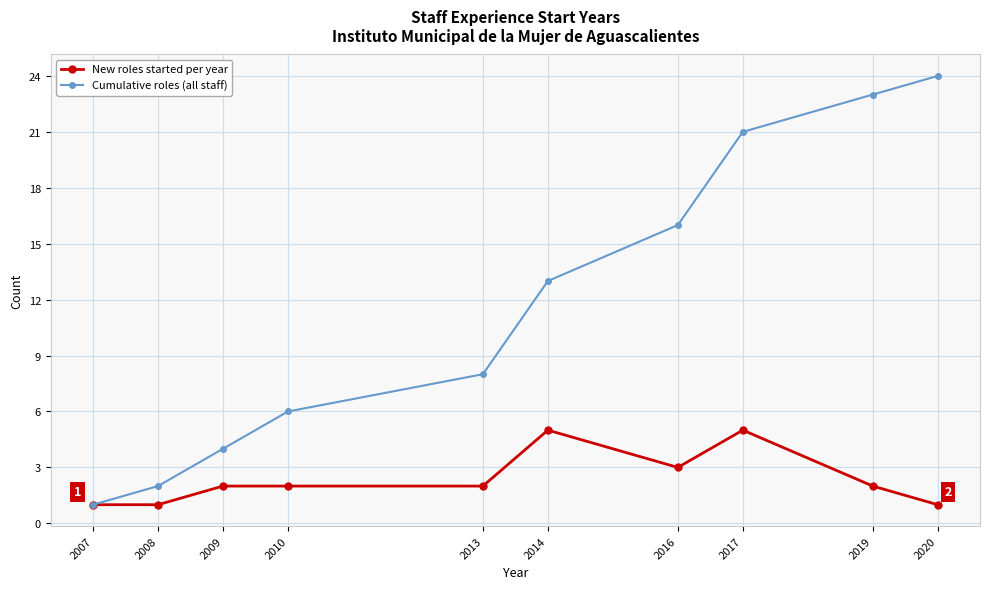

Which series has the largest total across all categories?

Cumulative roles (all staff)